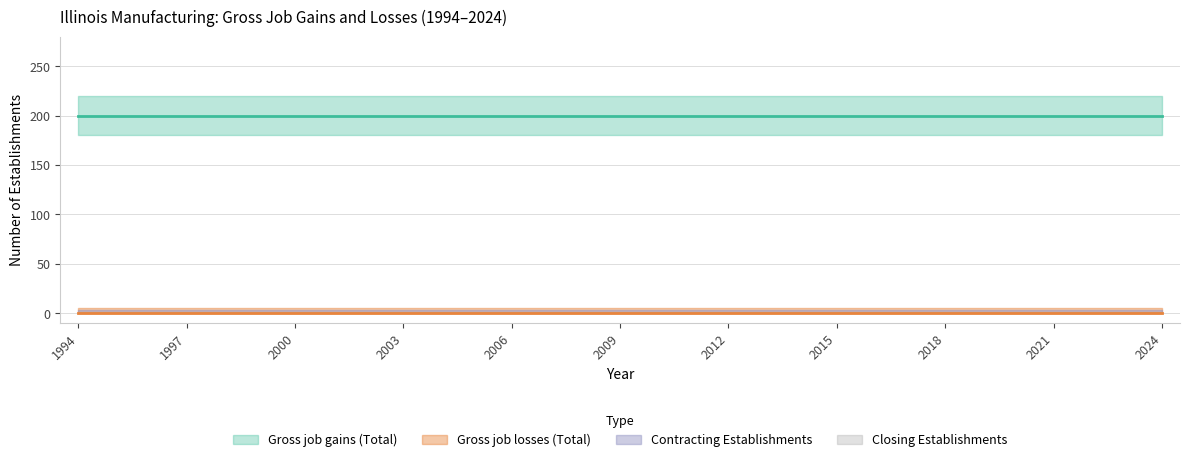

Which series changed the most between 1999 and 2008?

Gross job gains (Total)